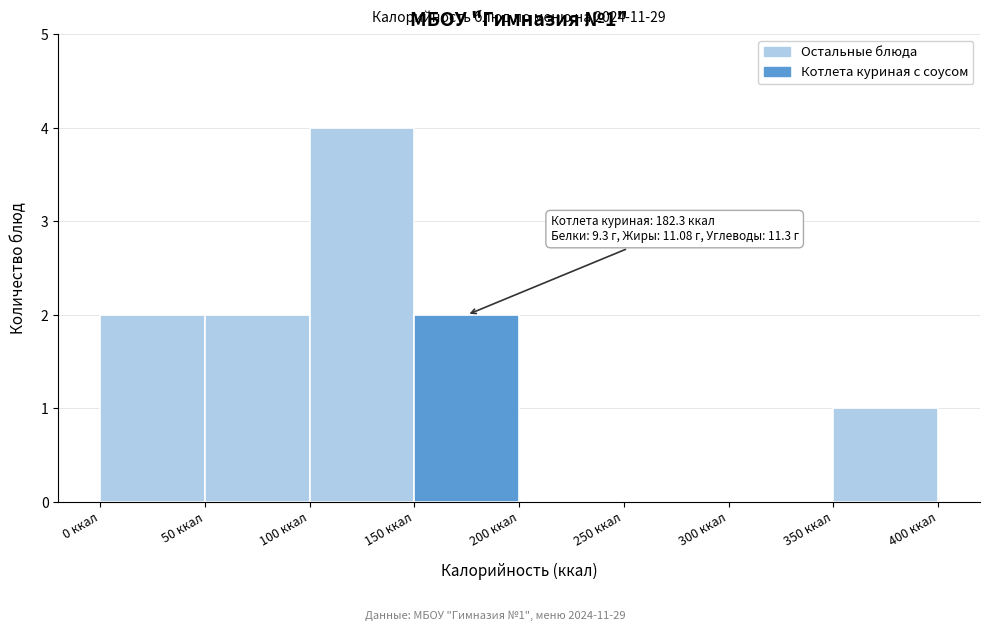

Which range on the x-axis has the tallest bar?

100 to 150